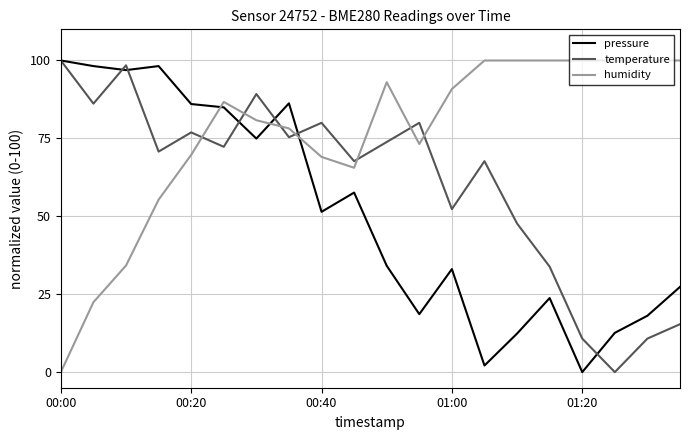

What is the maximum value for humidity?

100.0